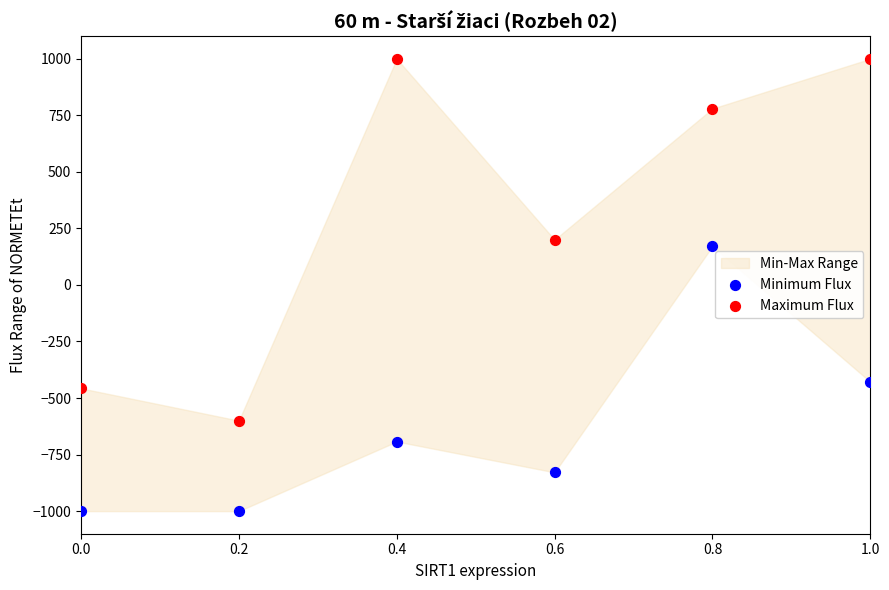

Which series contains the lowest Y value?

Minimum Flux